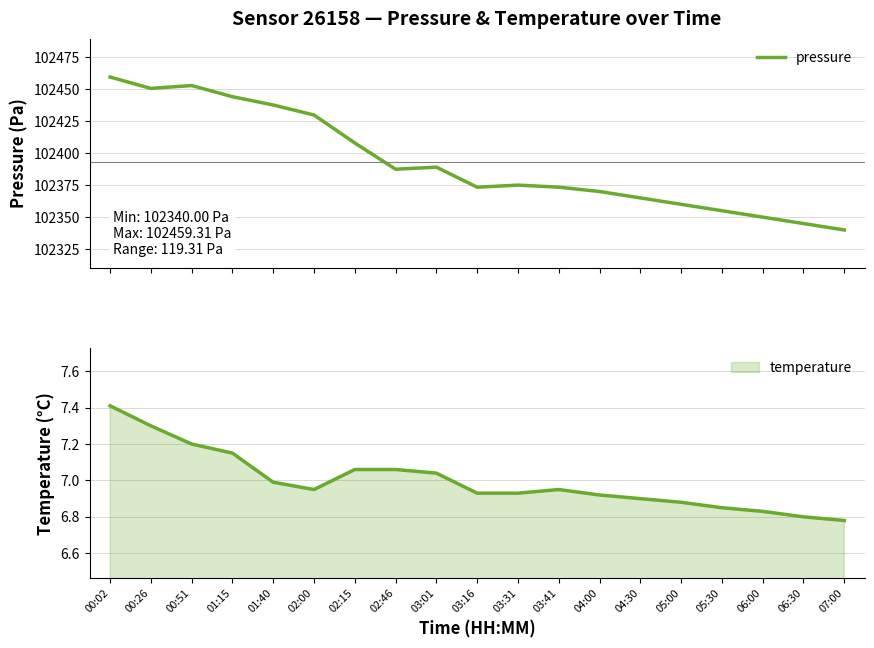

What is the minimum value shown in the chart?

102340.0